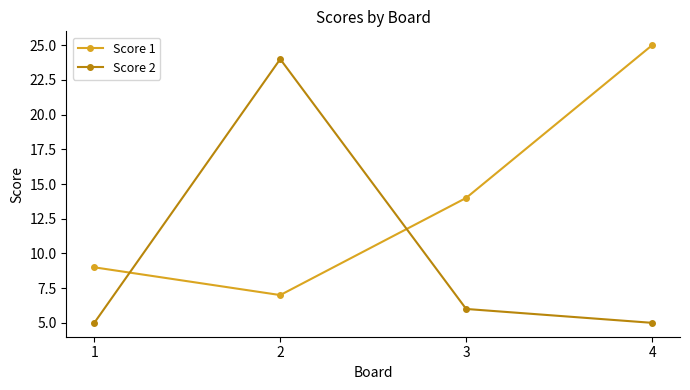

Where is the first local minimum for Score 1?

2